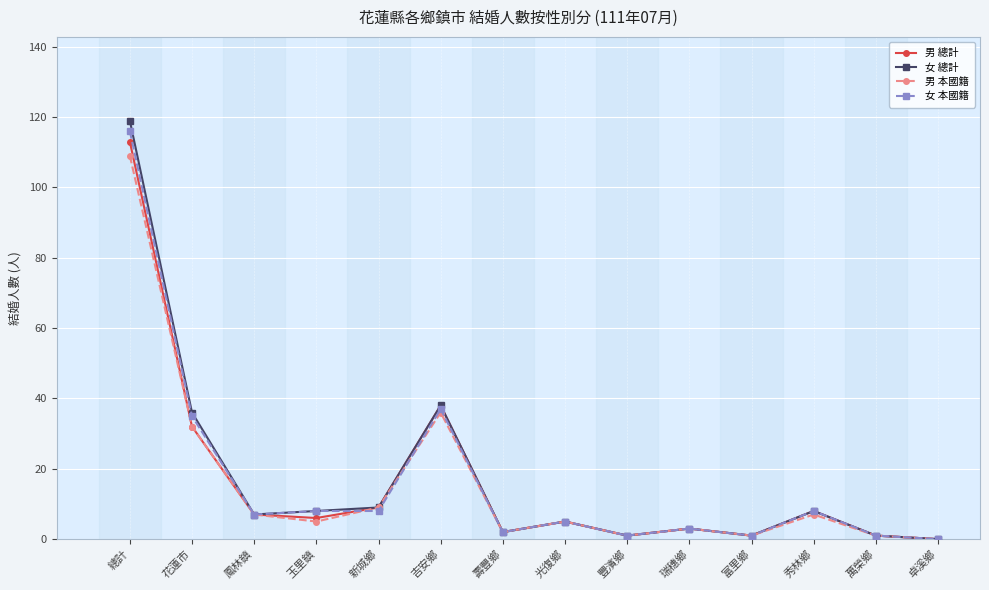

True or false: 男 總計 has more than 0 interior local peaks.

True